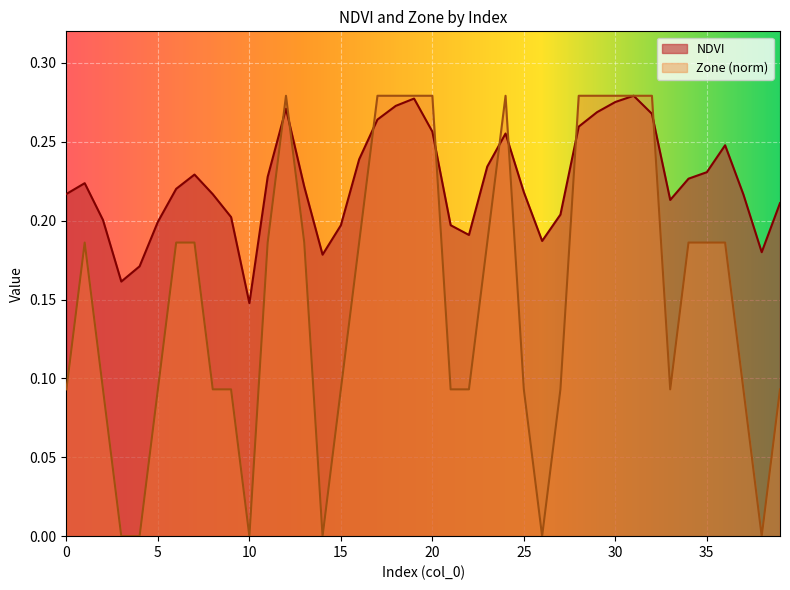

List the labels in order of NDVI value, smallest first.

10, 3, 4, 14, 38, 26, 22, 15, 21, 5, 2, 9, 27, 39, 33, 37, 8, 0, 25, 6, 13, 1, 34, 11, 7, 35, 23, 16, 36, 24, 20, 28, 17, 32, 29, 12, 18, 30, 19, 31